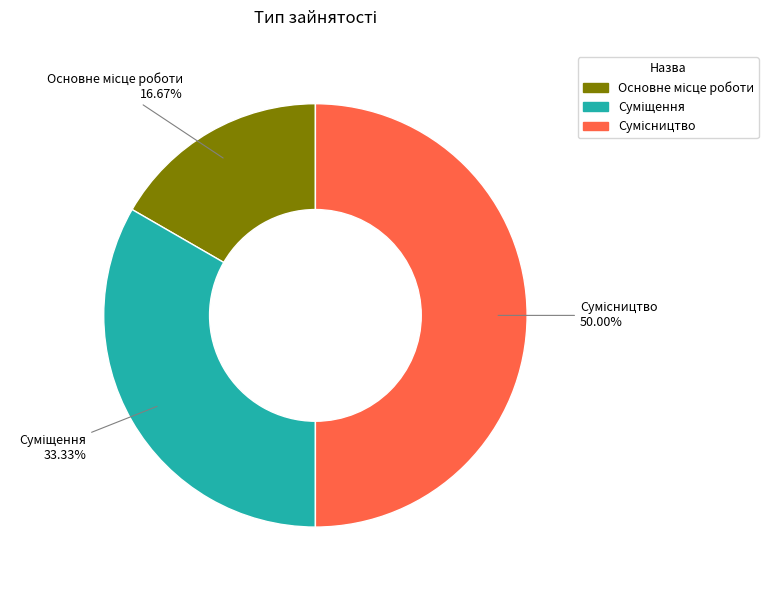

To the nearest percent, what is the difference between the largest and smallest slice percentages?

33%